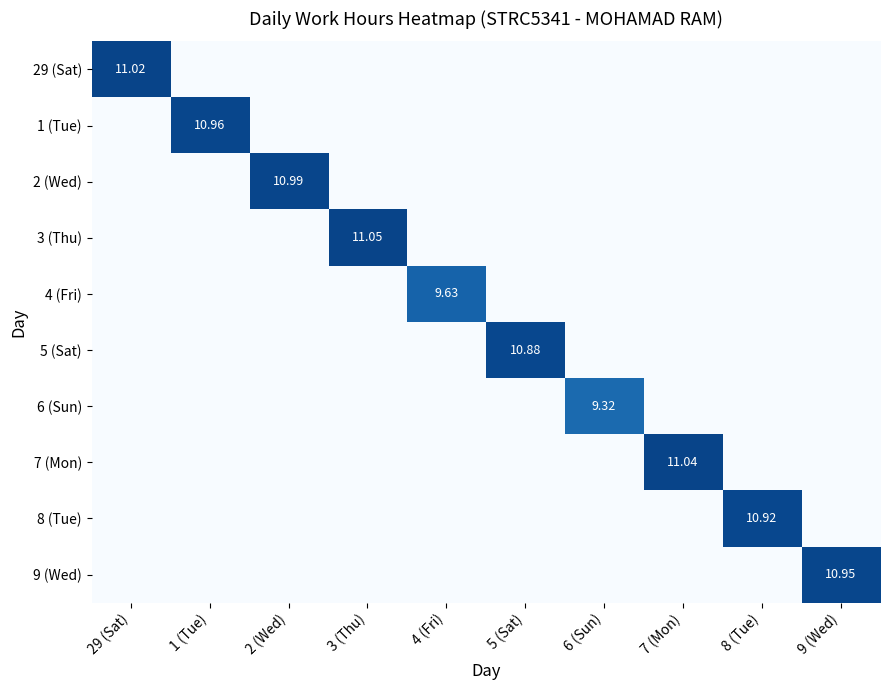

What is the greatest value displayed?

11.1